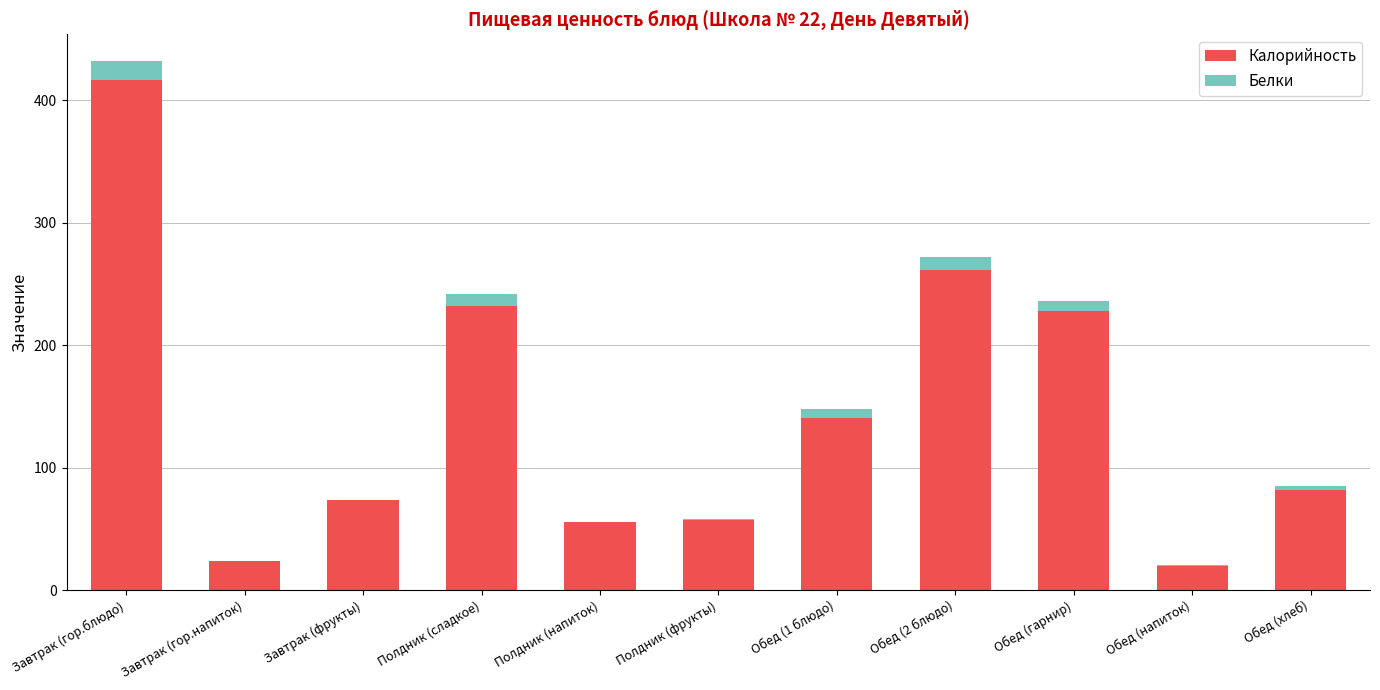

Count the number of data series in this chart.

2